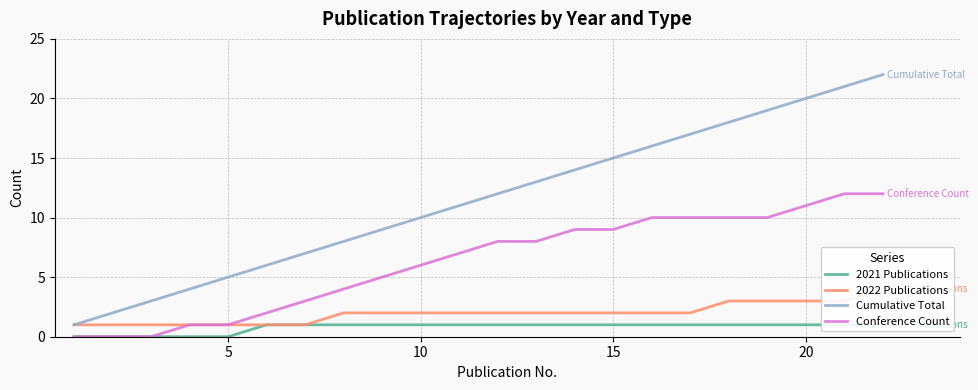

True or false: 2022 Publications and Conference Count cross at least once.

False